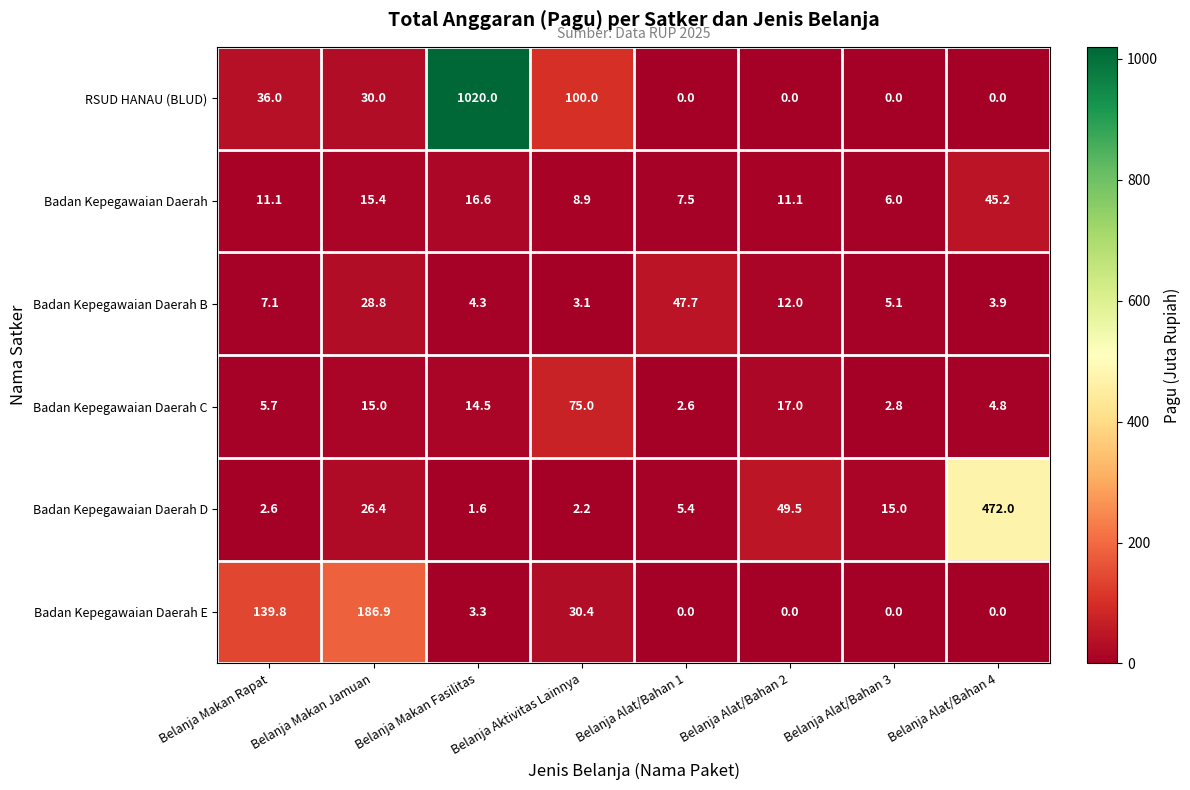

Which series has the largest range (max minus min)?

RSUD HANAU (BLUD)